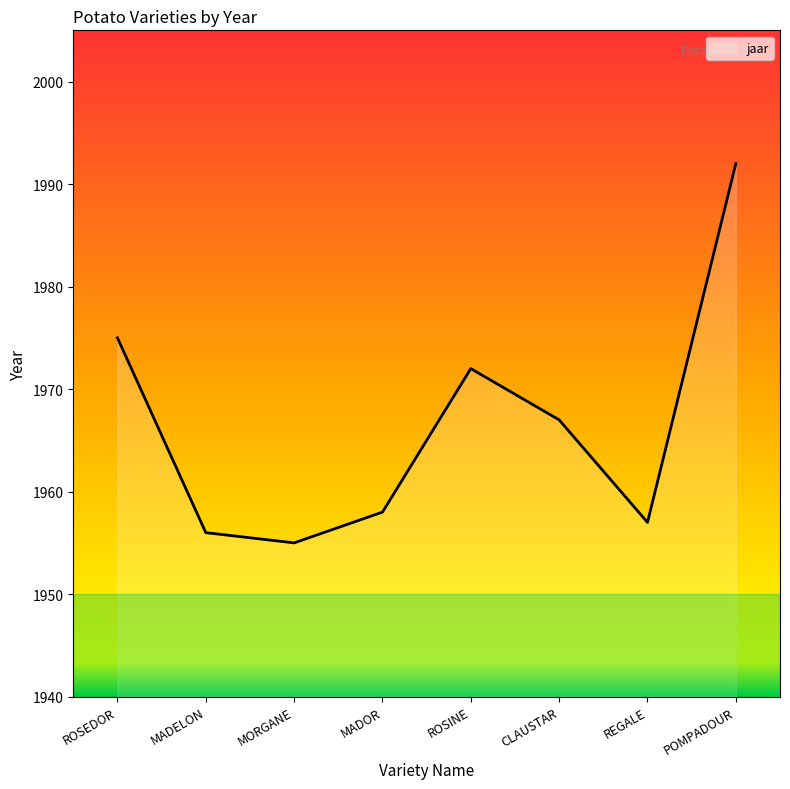

Does the chart display data point markers on the line(s)?

No